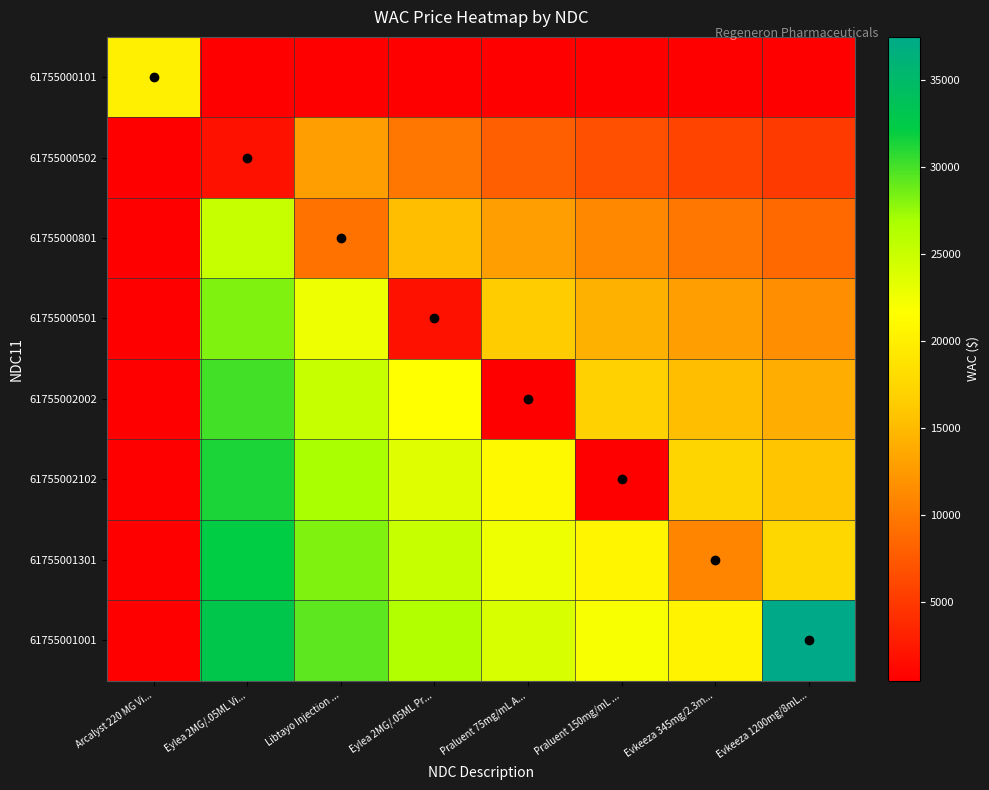

Rank the series at Evkeeza 345mg/2.3m... from highest to lowest value.

61755001001, 61755002102, 61755002002, 61755000501, 61755001301, 61755000801, 61755000502, 61755000101